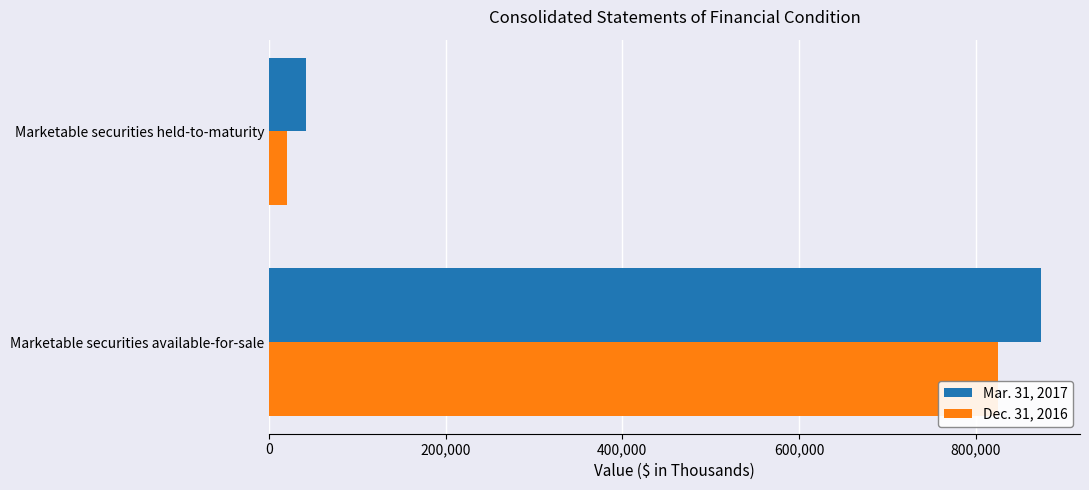

What is the spread (max minus min) of values at Marketable securities held-to-maturity?

21859